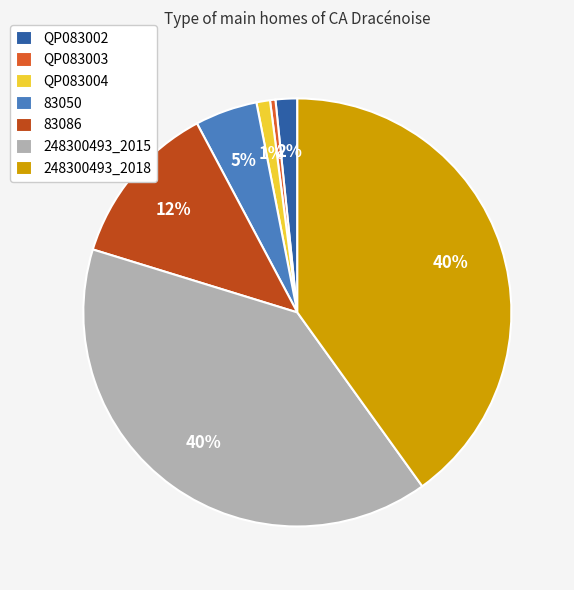

Is the sum of 83086 and QP083002 greater than half?

No